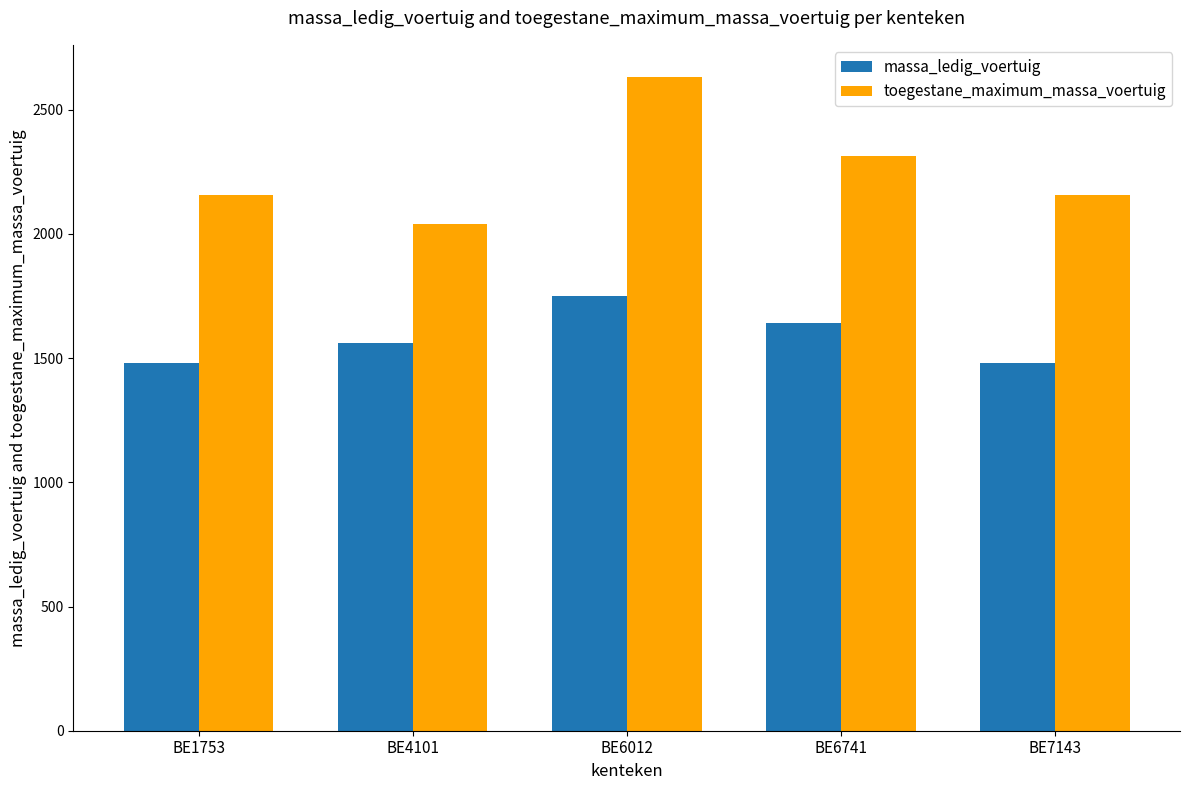

Count the massa_ledig_voertuig values in the range 1480 to 1640.

4